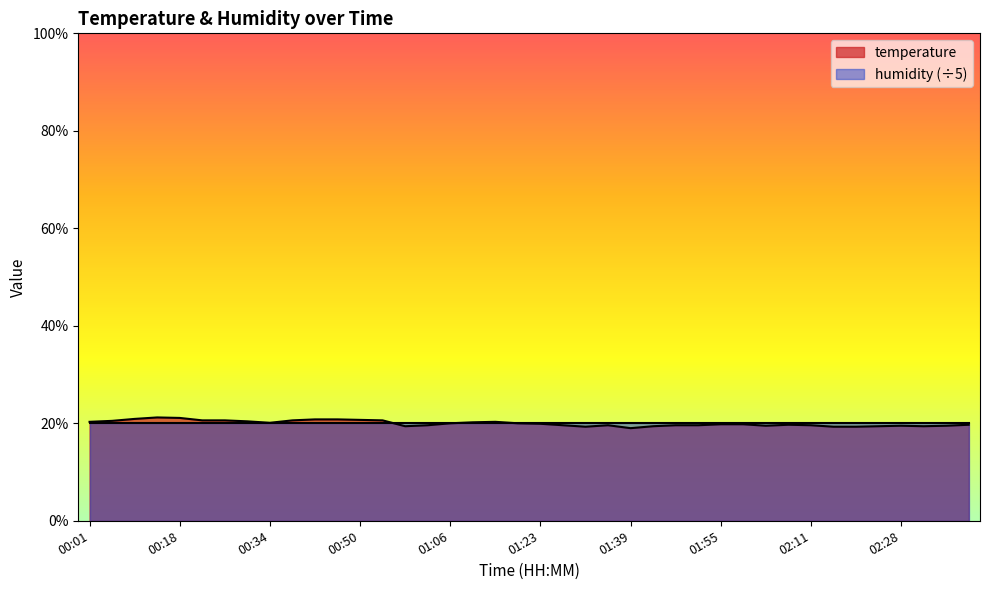

What is the minimum value shown in the chart?

19.0